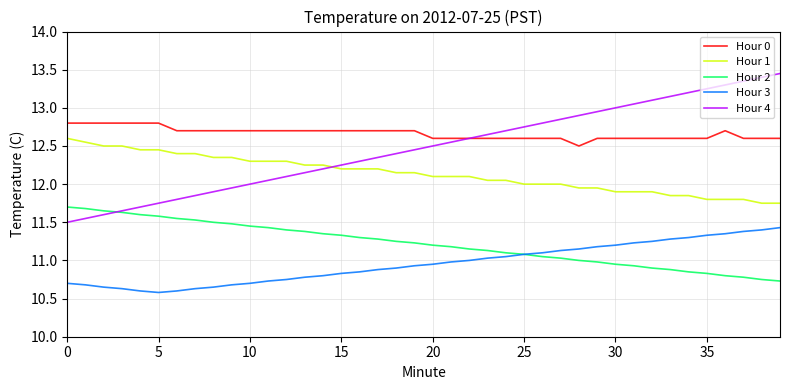

True or false: Hour 1 and Hour 2 intersect in this chart.

False